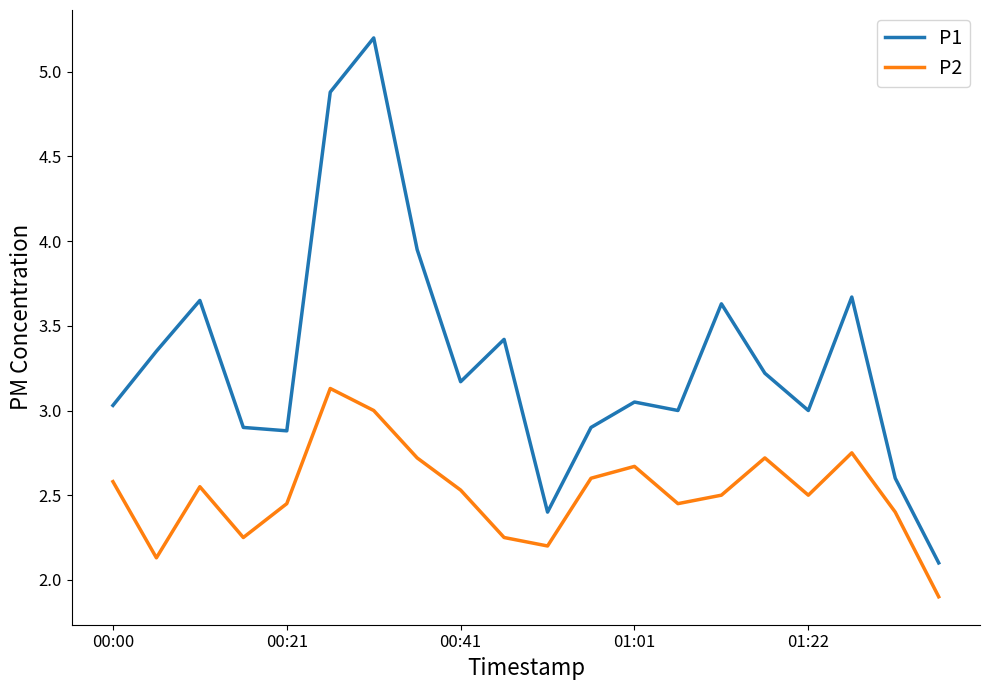

True or false: P2 and P1 cross at least once.

False